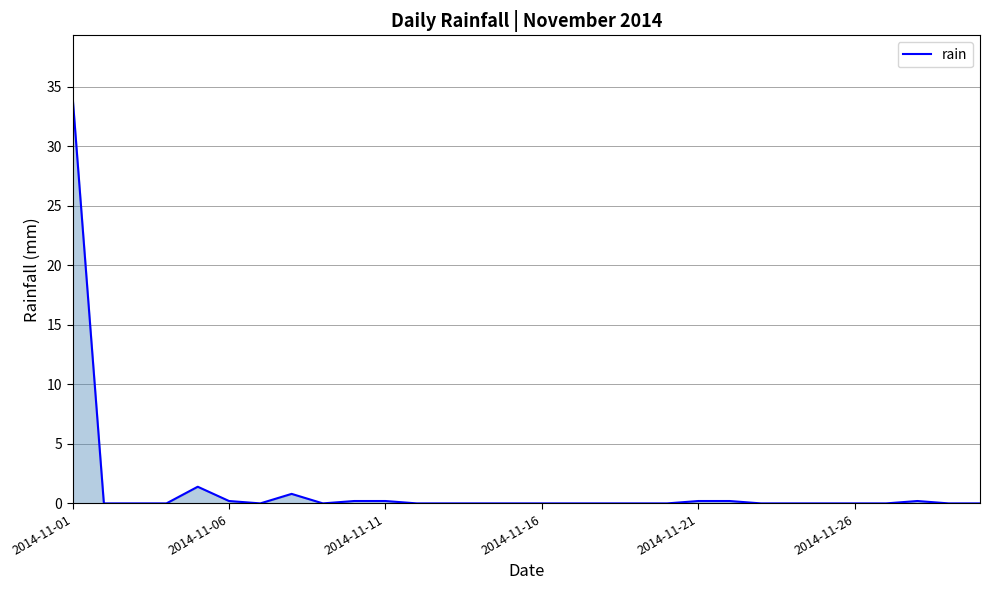

What is the average value?

1.3